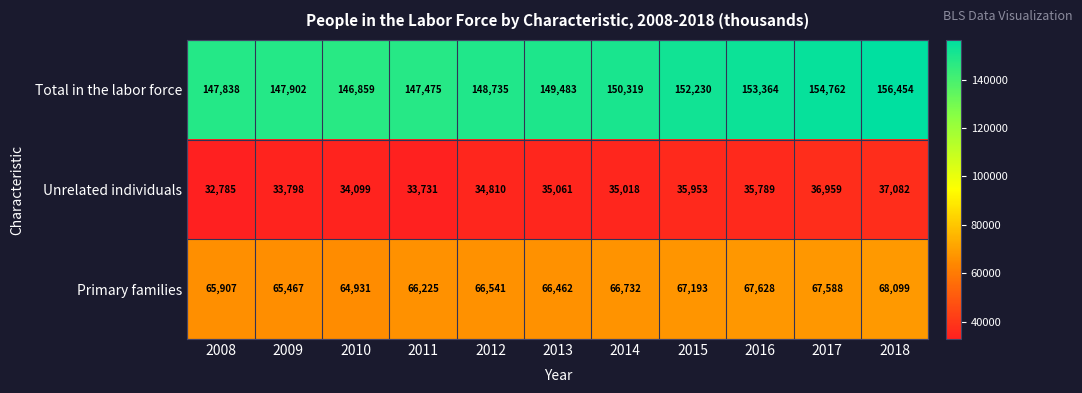

At which category is the sum across all series the highest?

2018